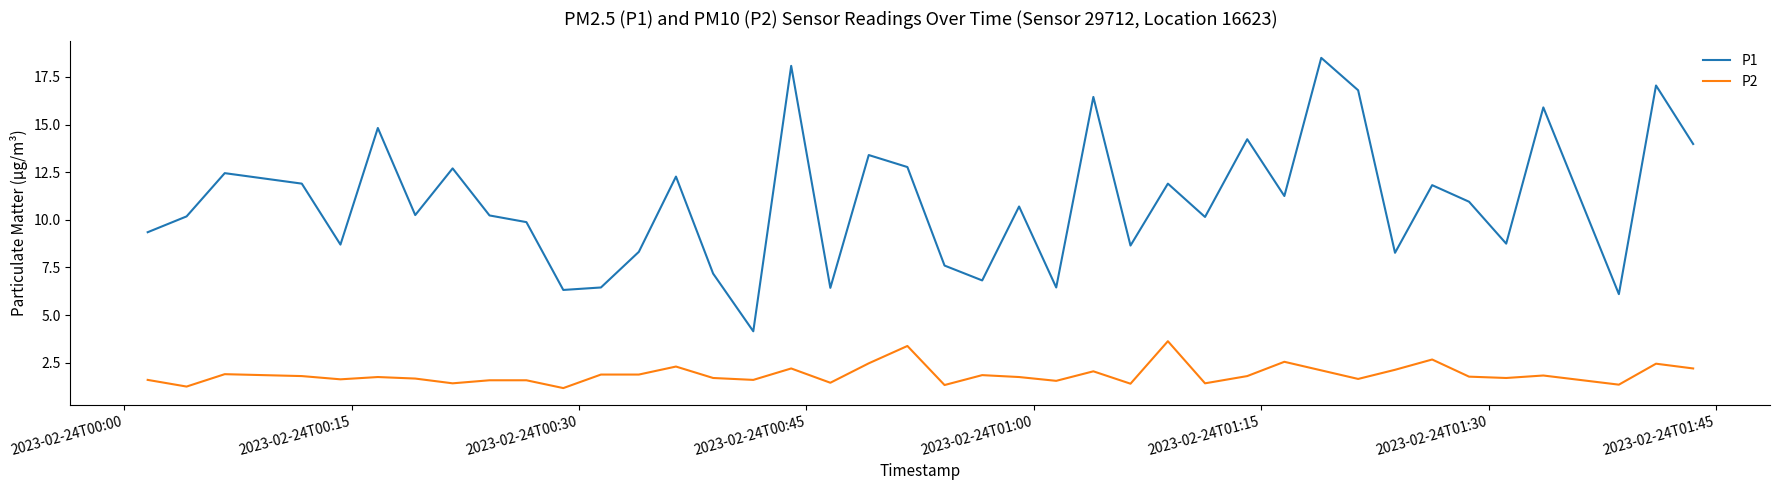

What is the sum of all P2 values?

75.4